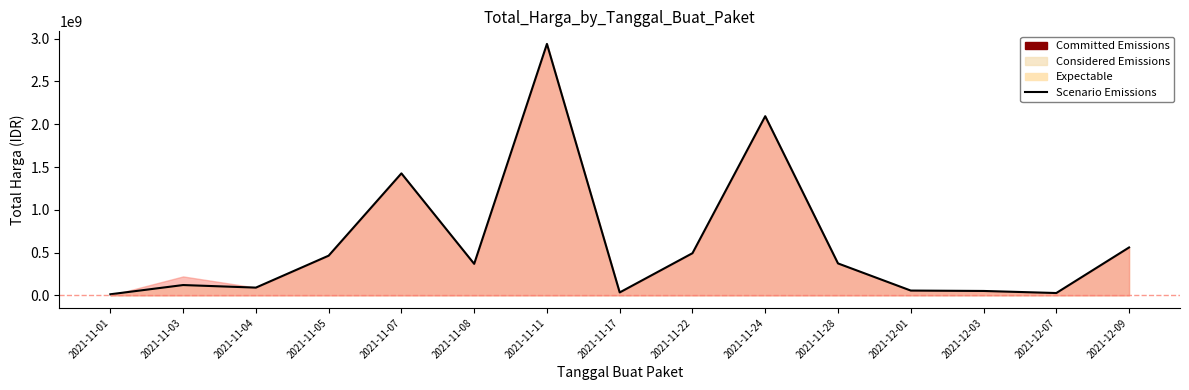

Reading left to right, list all the values displayed in this chart.

12787500	120641270	90674200	464002100	1425867900	368517000	2938963240	34292000	493000000	2094207100	373404000	56152800	51601000	27412000	559971000